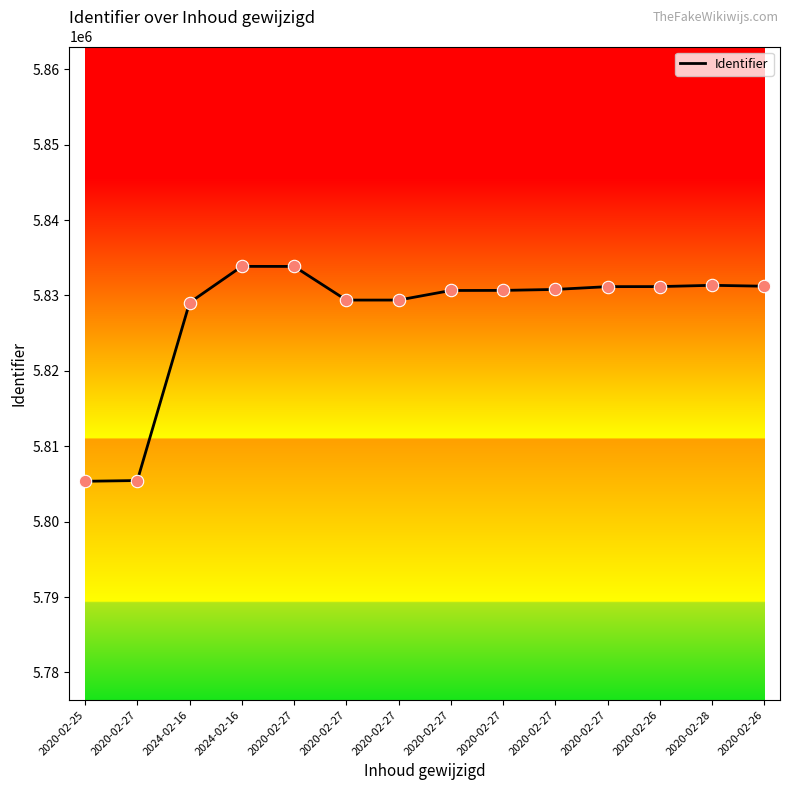

Approximately how many times larger is the value at 2020-02-27 compared to 2024-02-16?

1.0